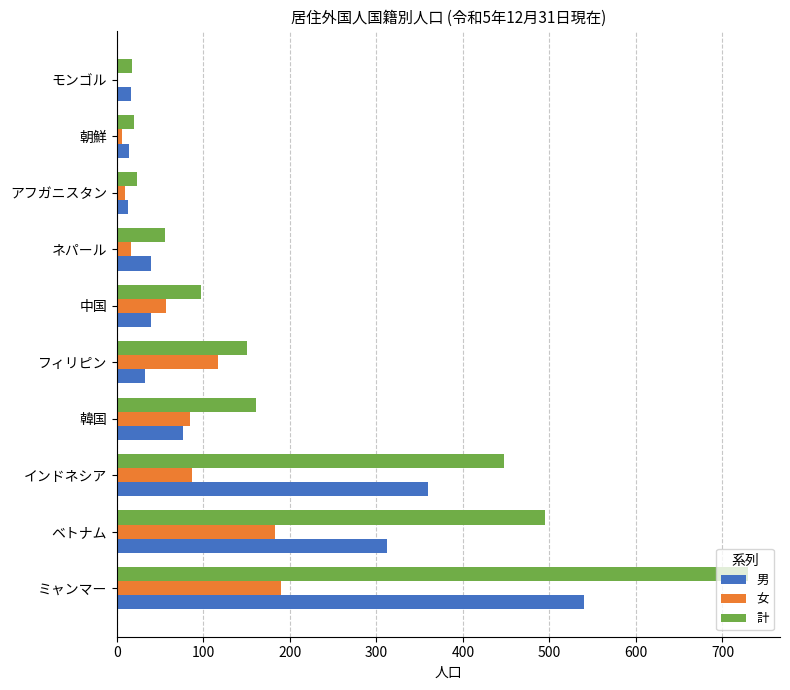

Which series has the largest total across all categories?

計